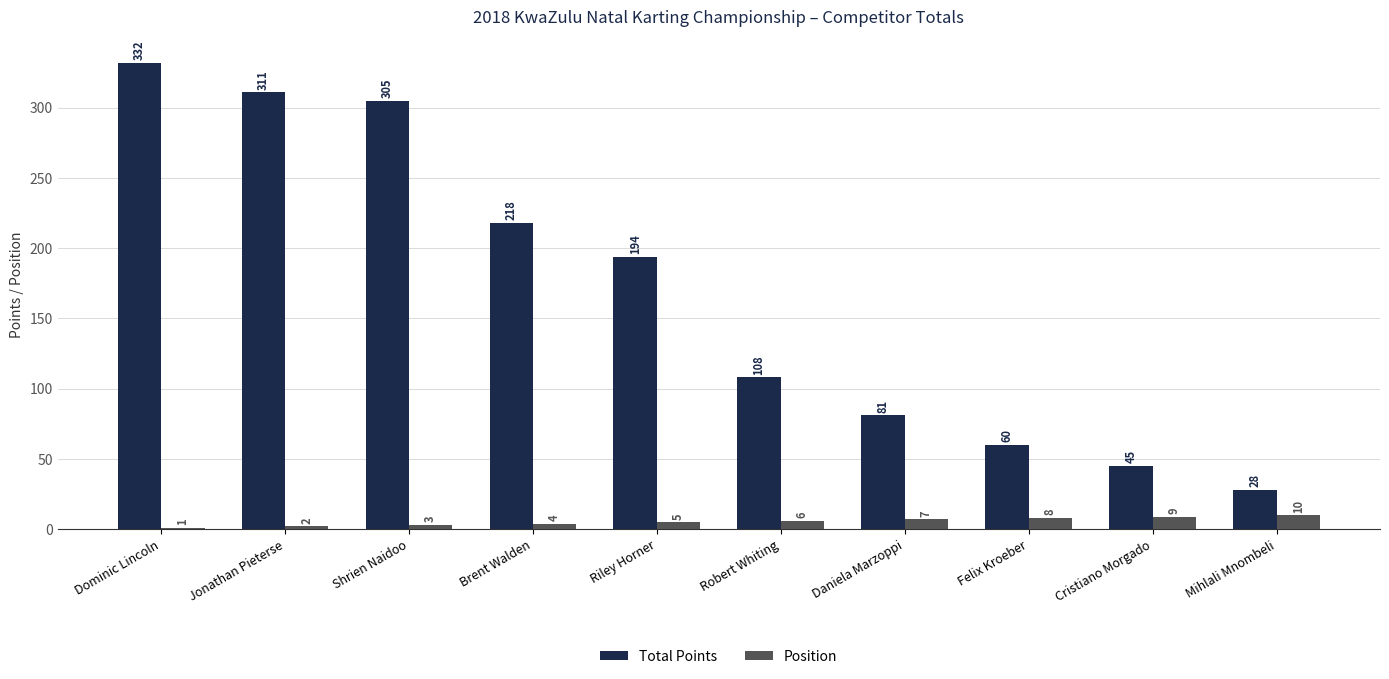

What are all the series names shown in the legend?

Total Points, Position